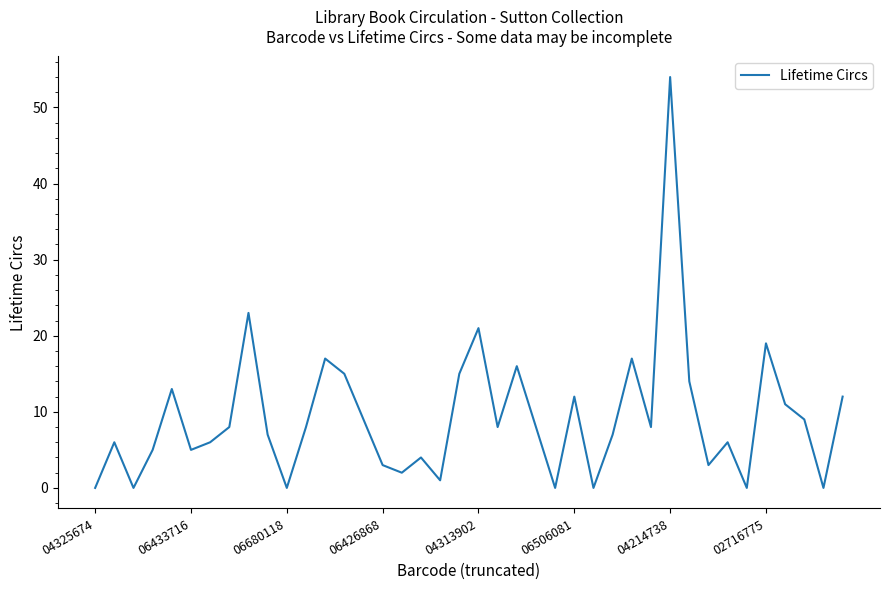

What is the greatest value displayed?

54